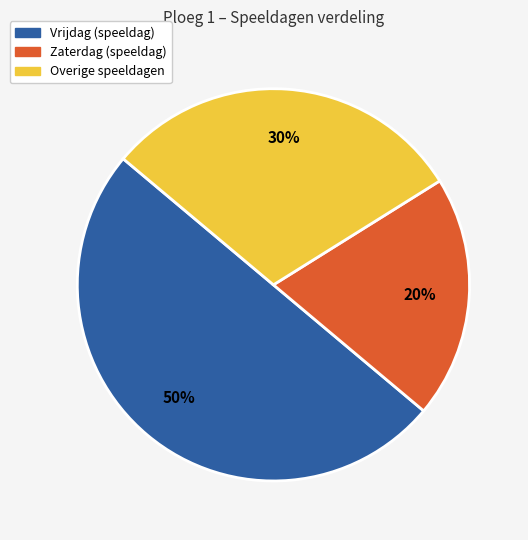

To the nearest percent, what is the average slice percentage?

33%